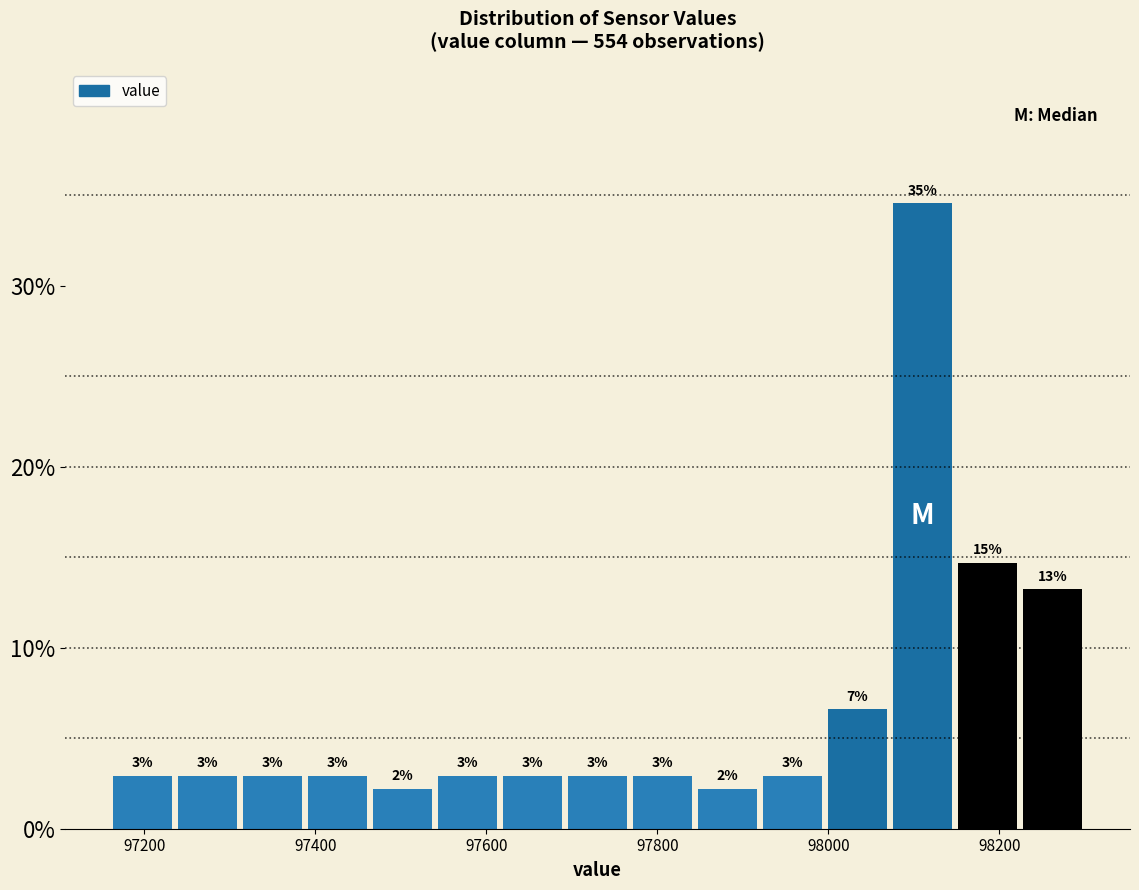

Read against the x-axis, roughly where is the centre of the tallest bar?

98120